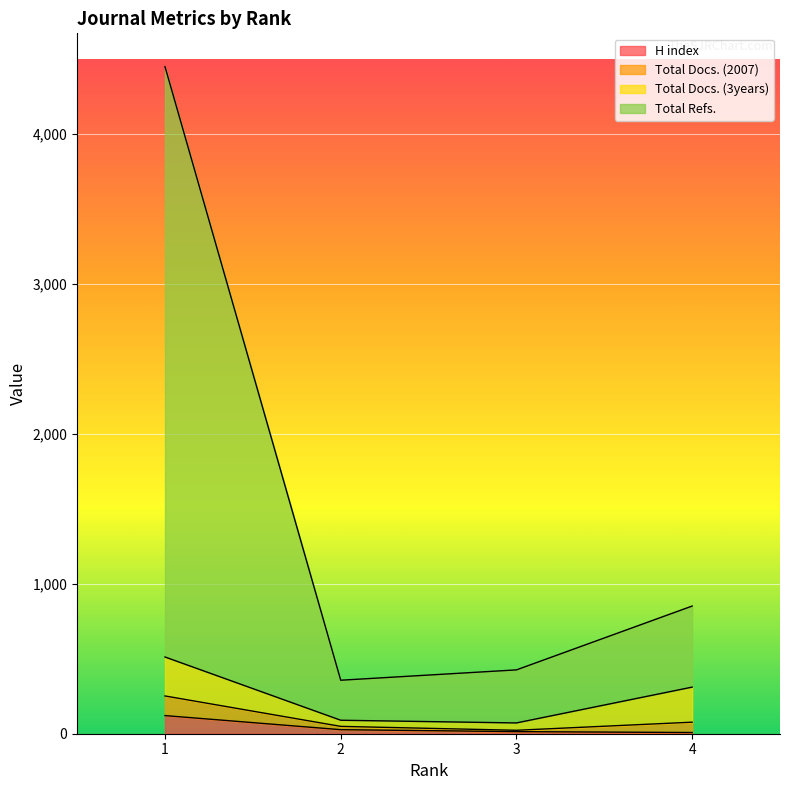

Rank the categories by H index value from lowest to highest.

4, 3, 2, 1